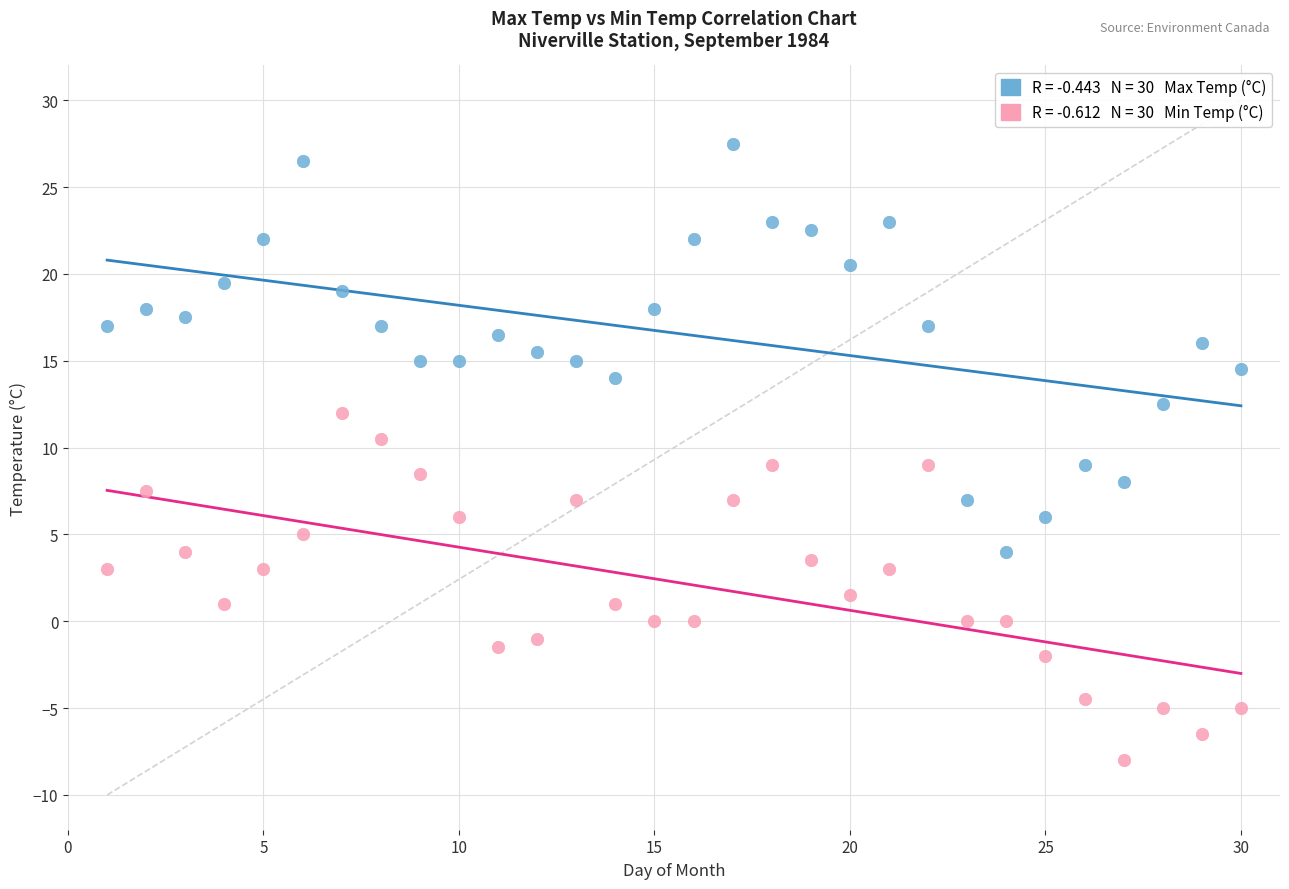

Across all data points, what is the range of Y values (max minus min)?

35.5